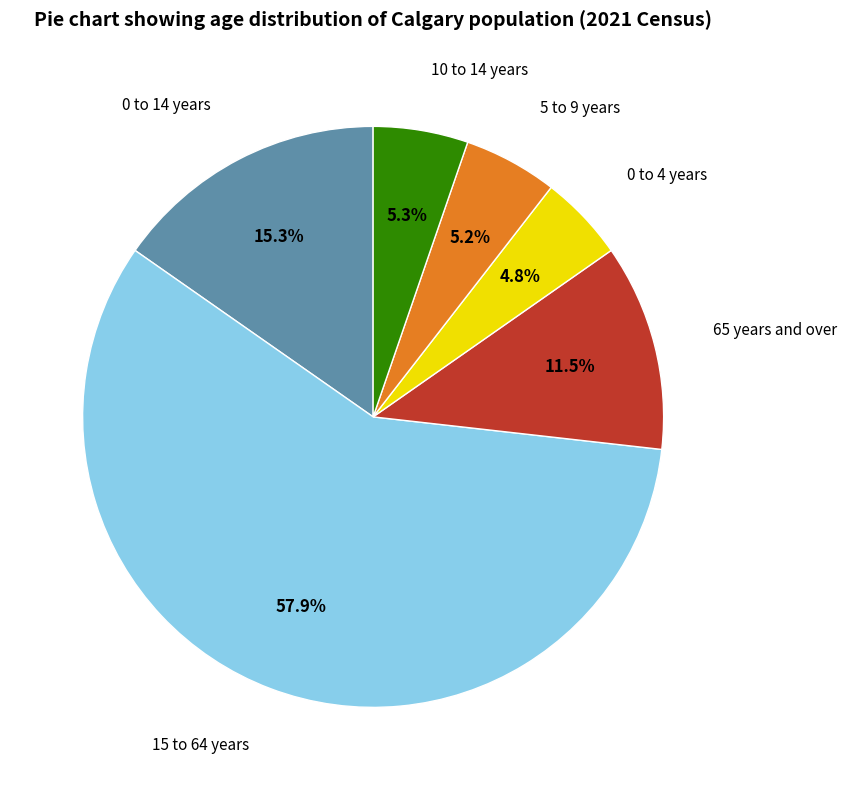

Which slice is the largest?

15 to 64 years